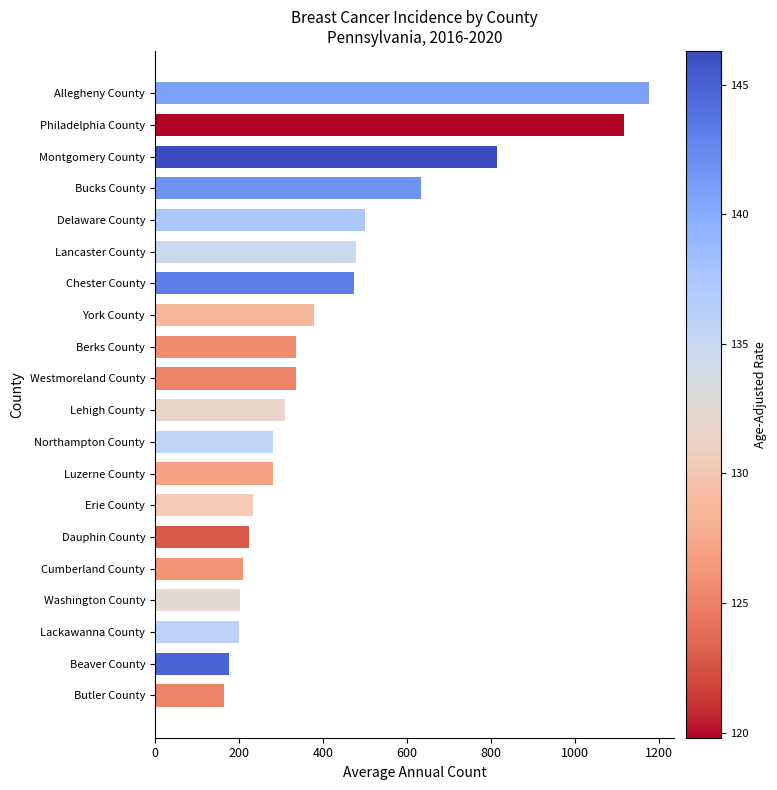

The chart shows a value of 1177 at Allegheny County. True or false?

True